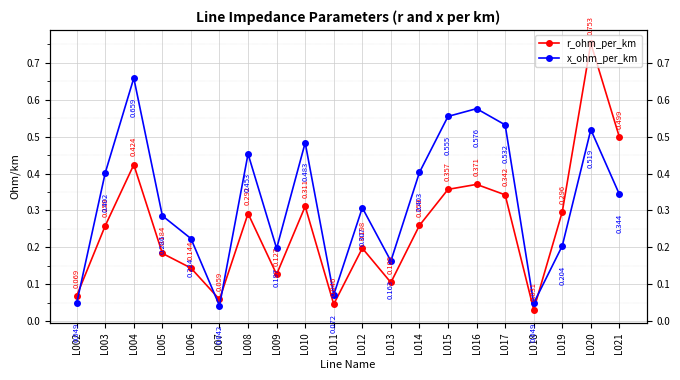

The r_ohm_per_km series shows 0.3 at L003. True or false?

True